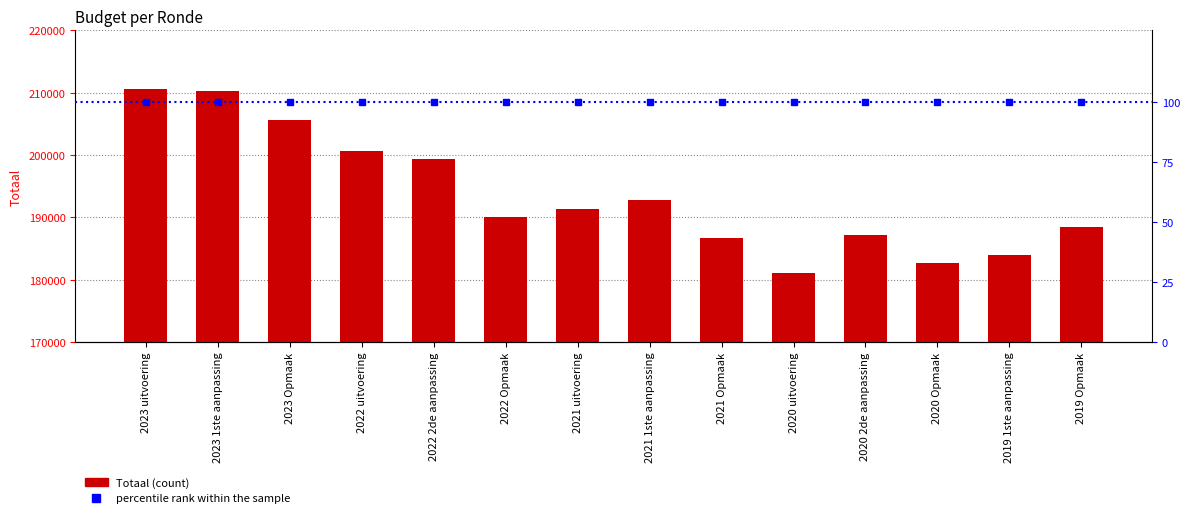

What is the spread (max minus min) of values at 2020 uitvoering?

181059